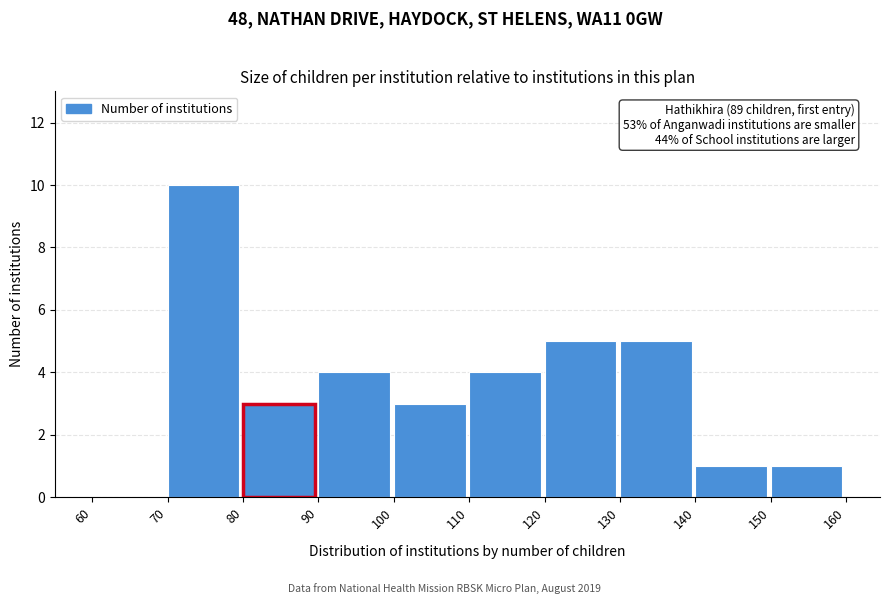

Which range on the x-axis has the tallest bar?

70 to 80